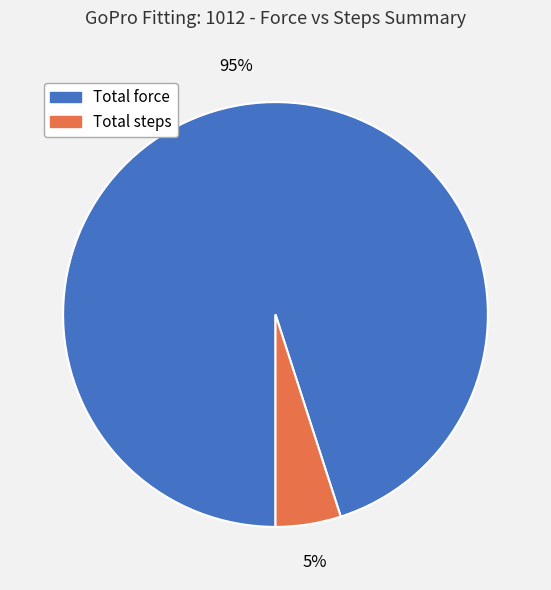

To the nearest percent, what is the difference between the Total steps and Total force slice percentages?

90%